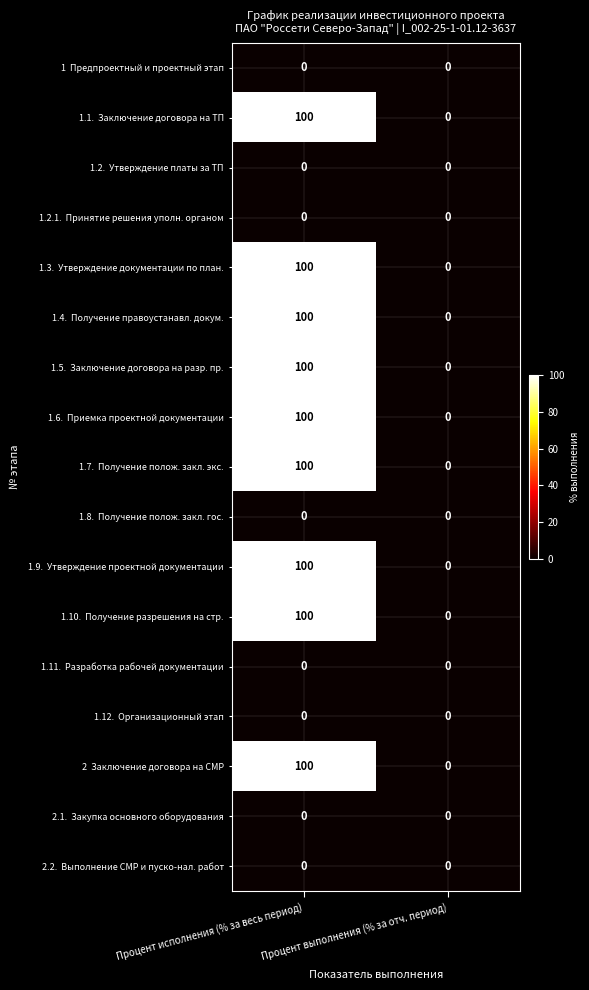

How many data points does each series have?

2